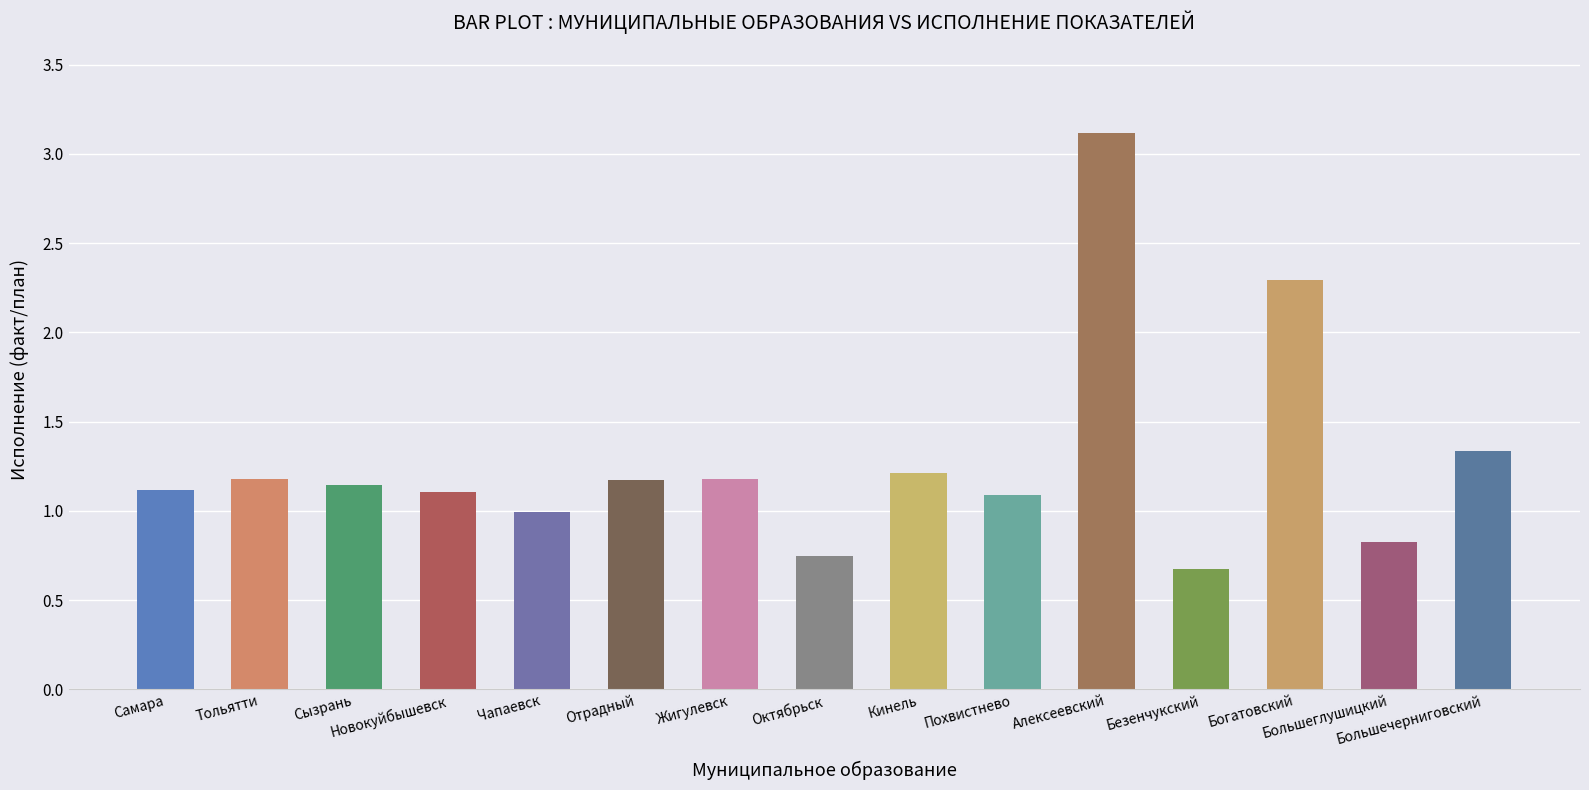

What is the difference between the second highest and second lowest values?

1.5